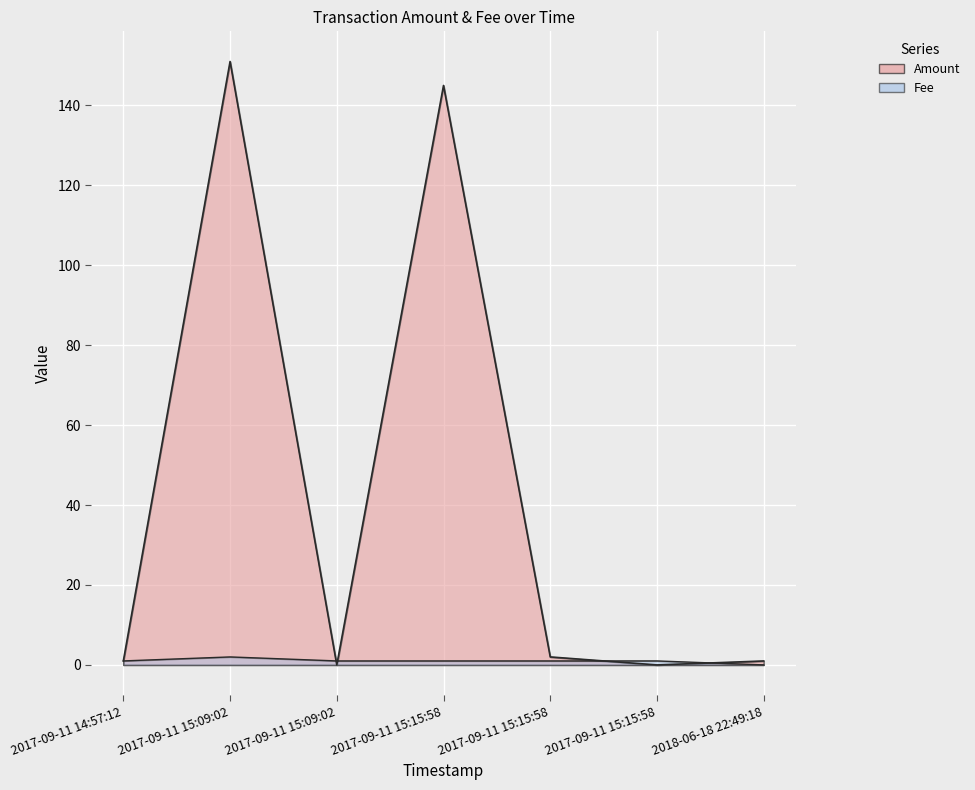

Reading left to right, extract all data points from this chart.

Amount: 1.0	151.0	0.0	145.0	2.0	0.0	1.0
Fee: 1.0	2.0	1.0	1.0	1.0	1.0	0.0